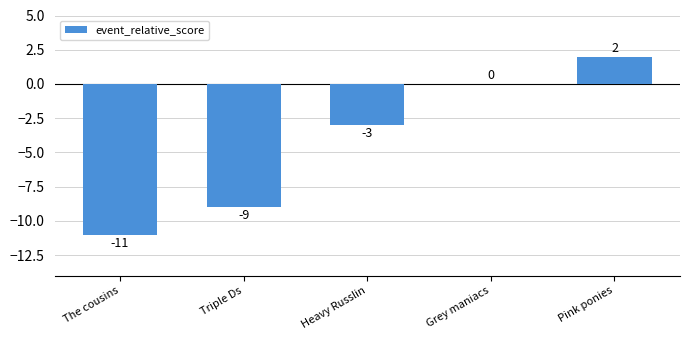

What is the sum of all values?

-21